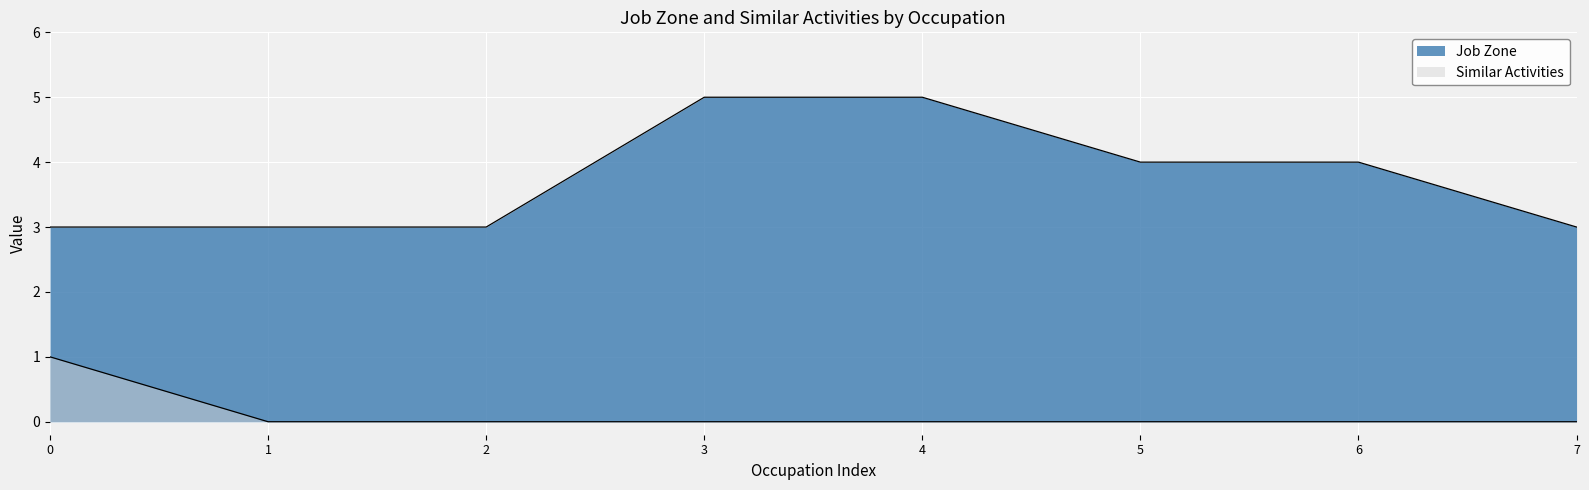

The value of Similar Activities at 1 is -1. True or false?

False